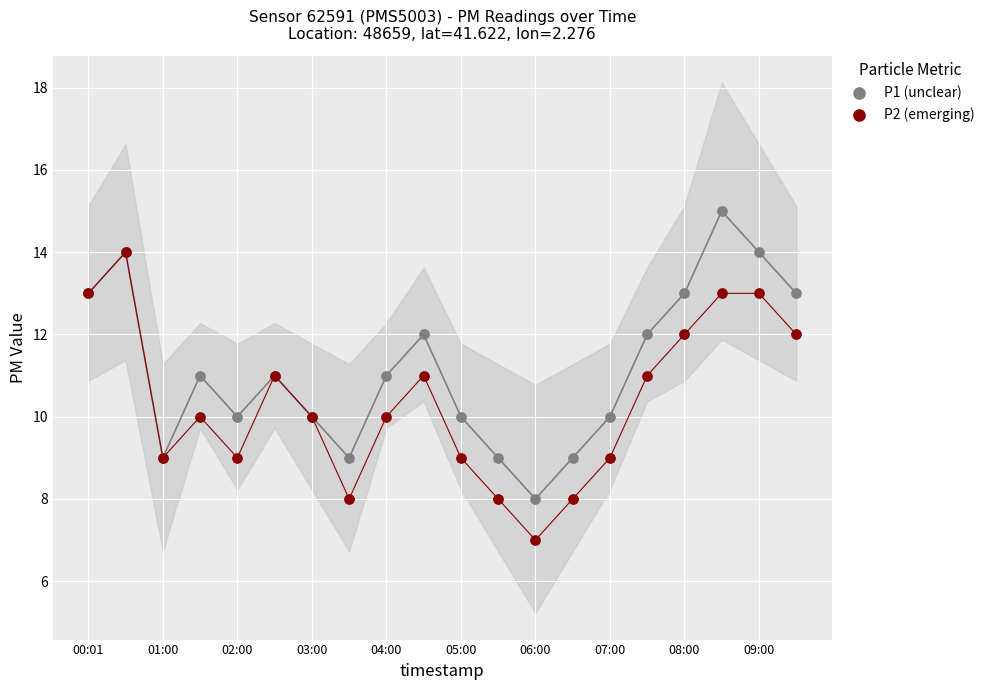

Which series has the largest Y range (max minus min)?

P1 (unclear)